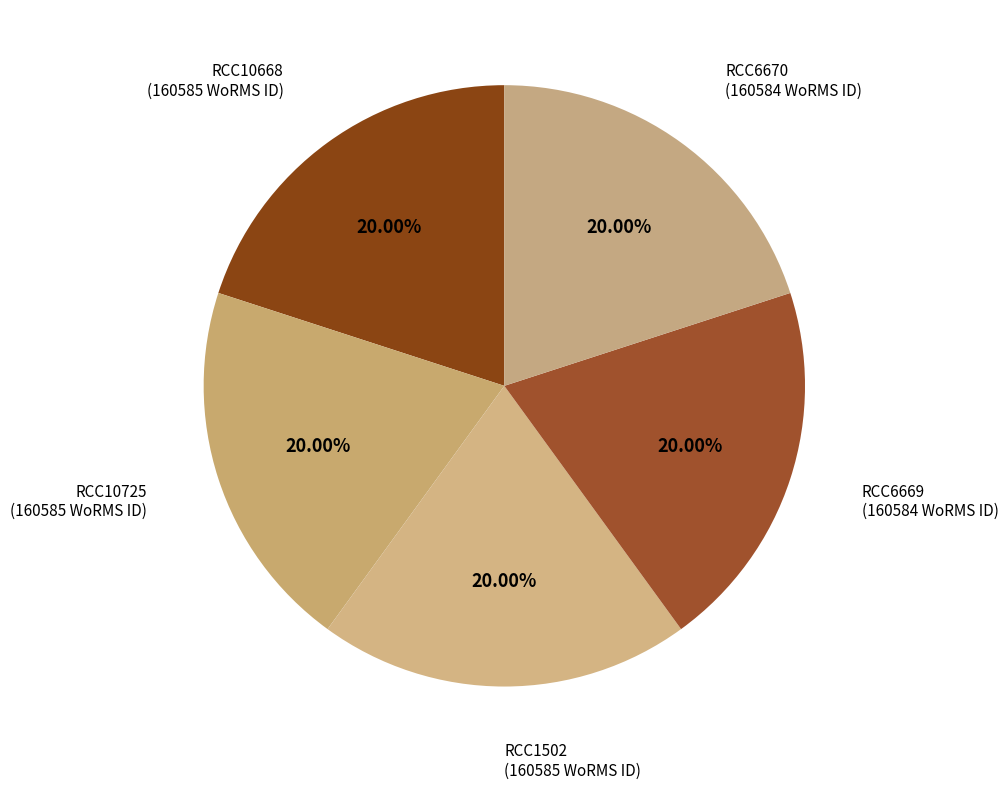

Count the number of slices in the pie.

5